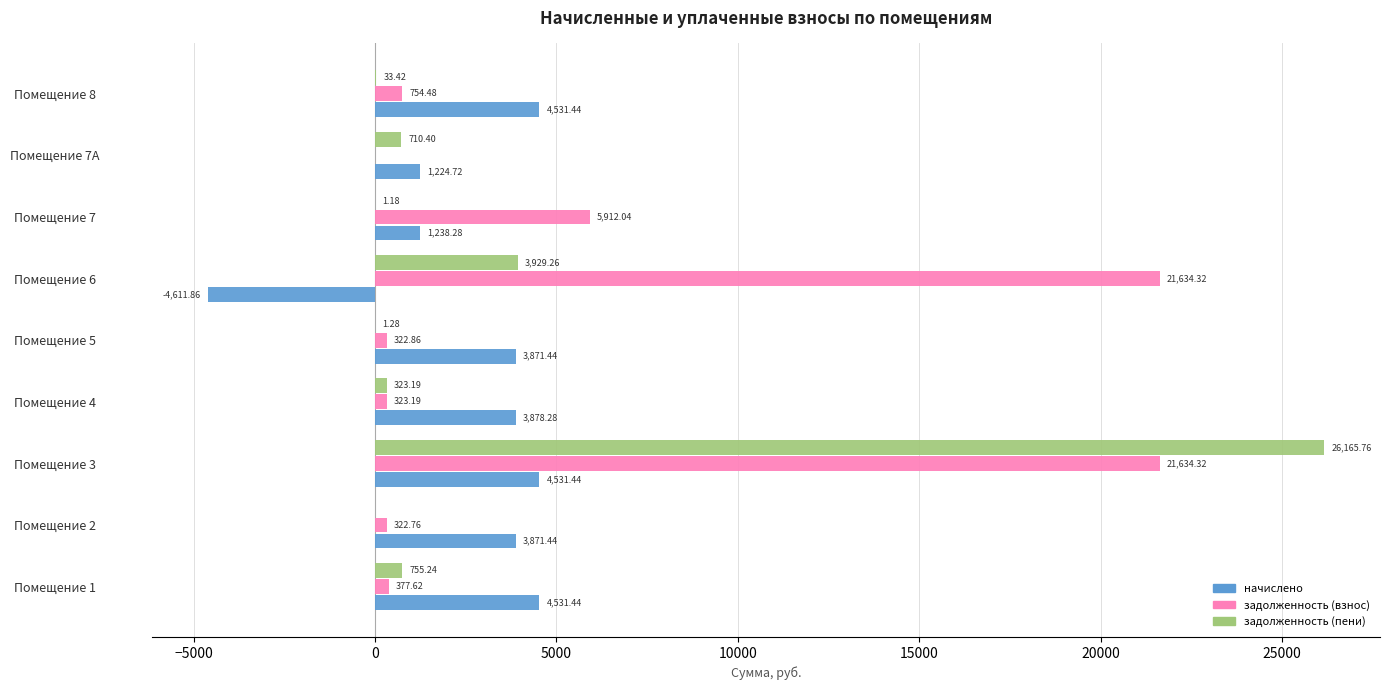

Between Помещение 5 and Помещение 6, which series saw the biggest shift?

задолженность (взнос)